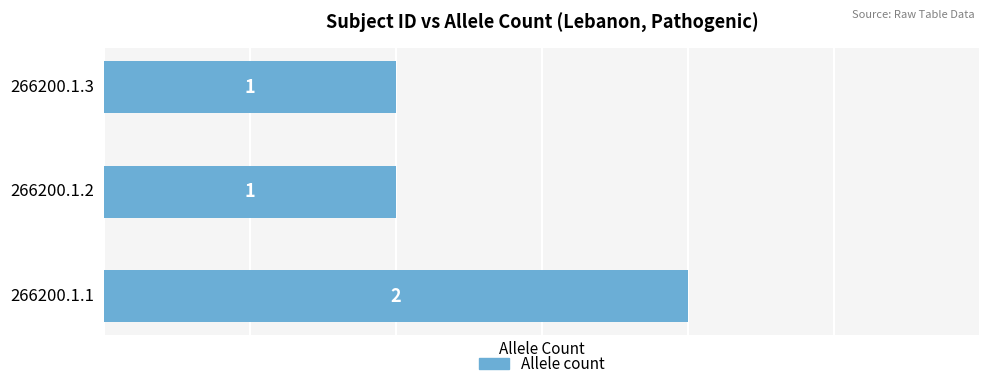

What is the difference between the maximum and minimum values?

1